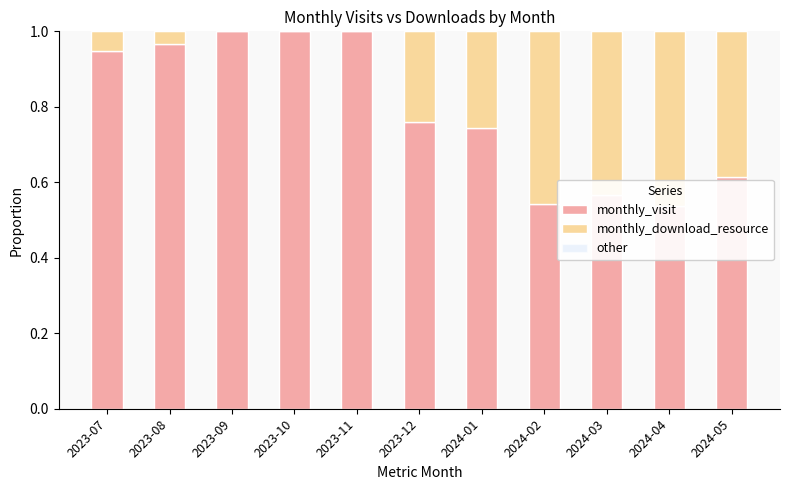

How many bars are there in total?

33